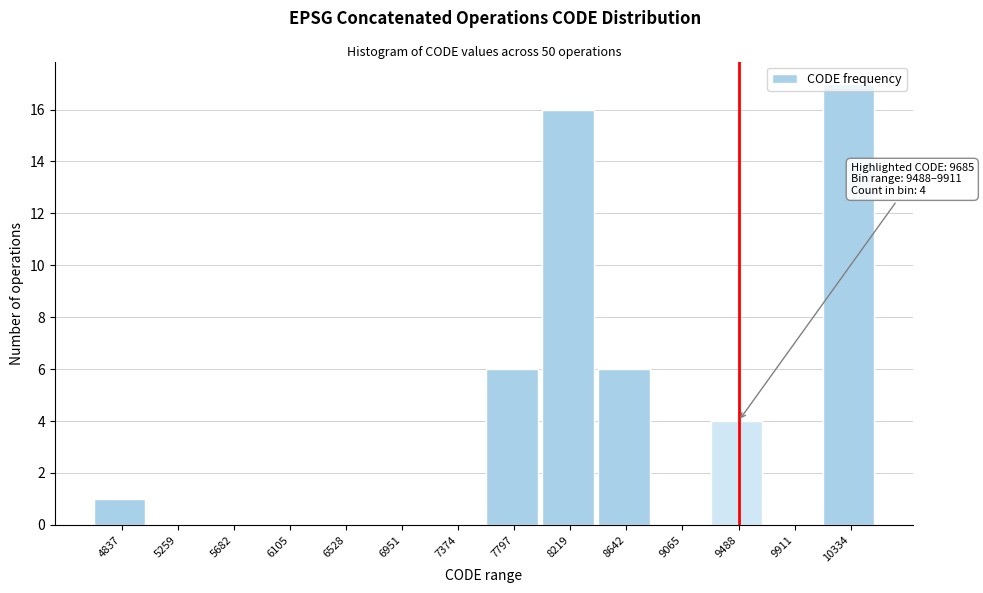

What is the sum of the values at 5682 and 8219?

16